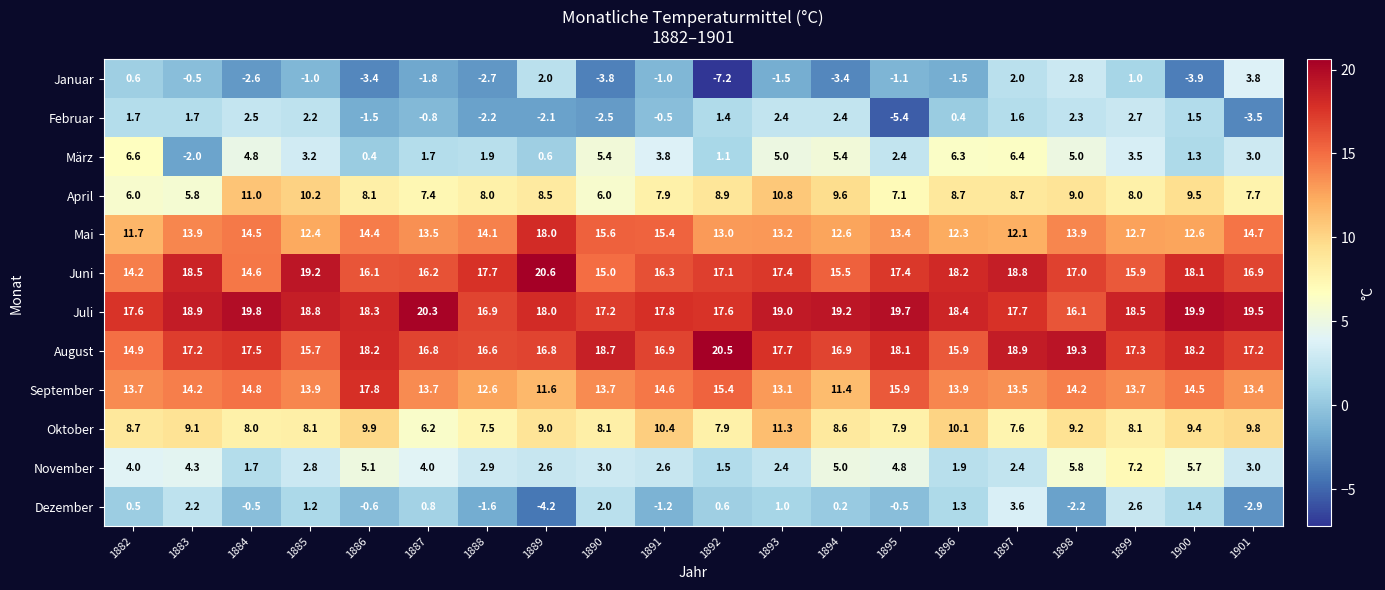

At which category is the sum across all series the highest?

1897